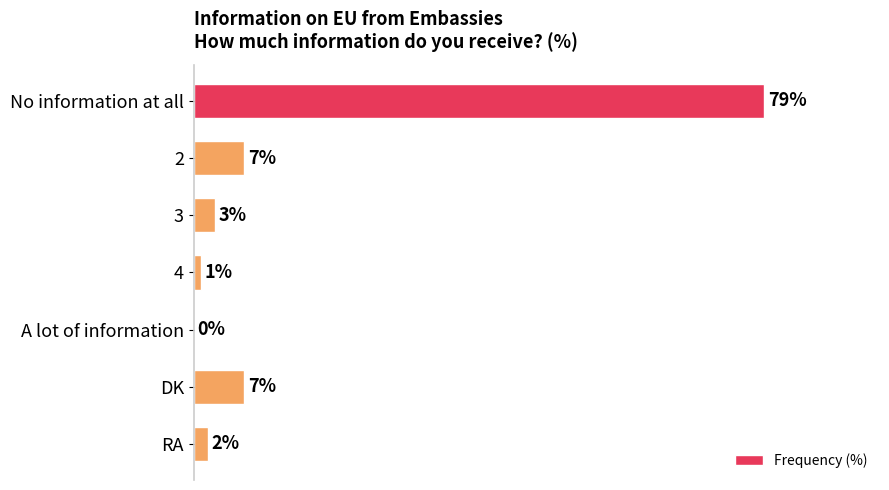

Which category has the highest value across all series?

No information at all